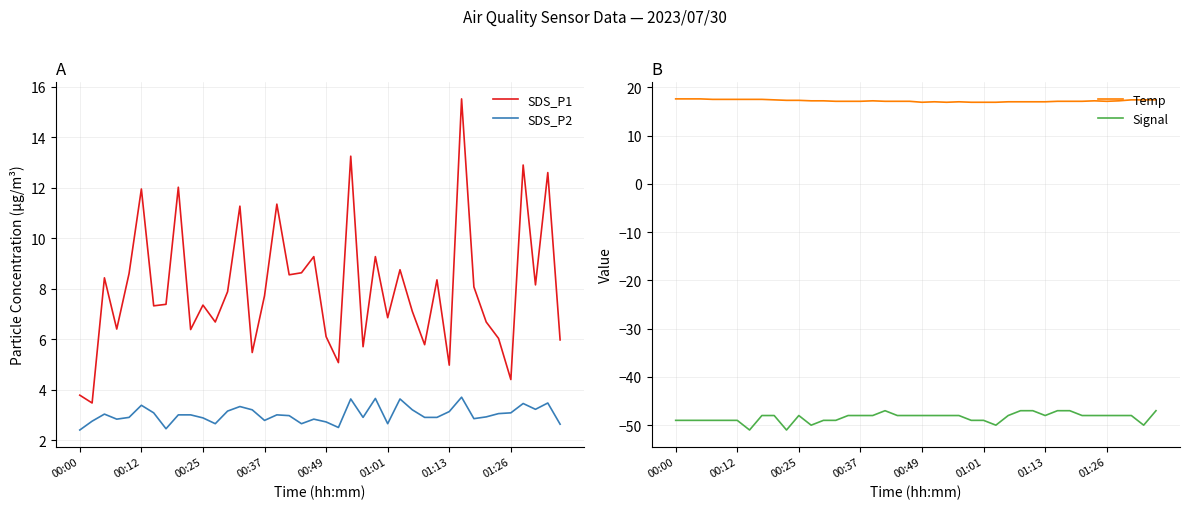

Rank the series at 33 from lowest to highest value.

Signal, SDS_P2, SDS_P1, Temp